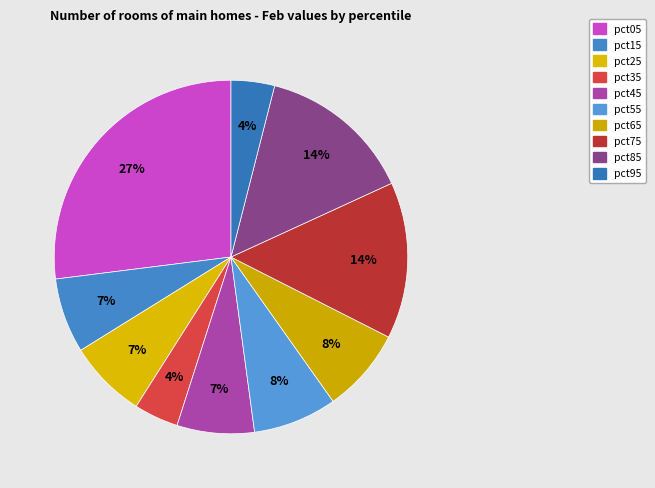

True or false: pct75 accounts for 14% of the total.

True